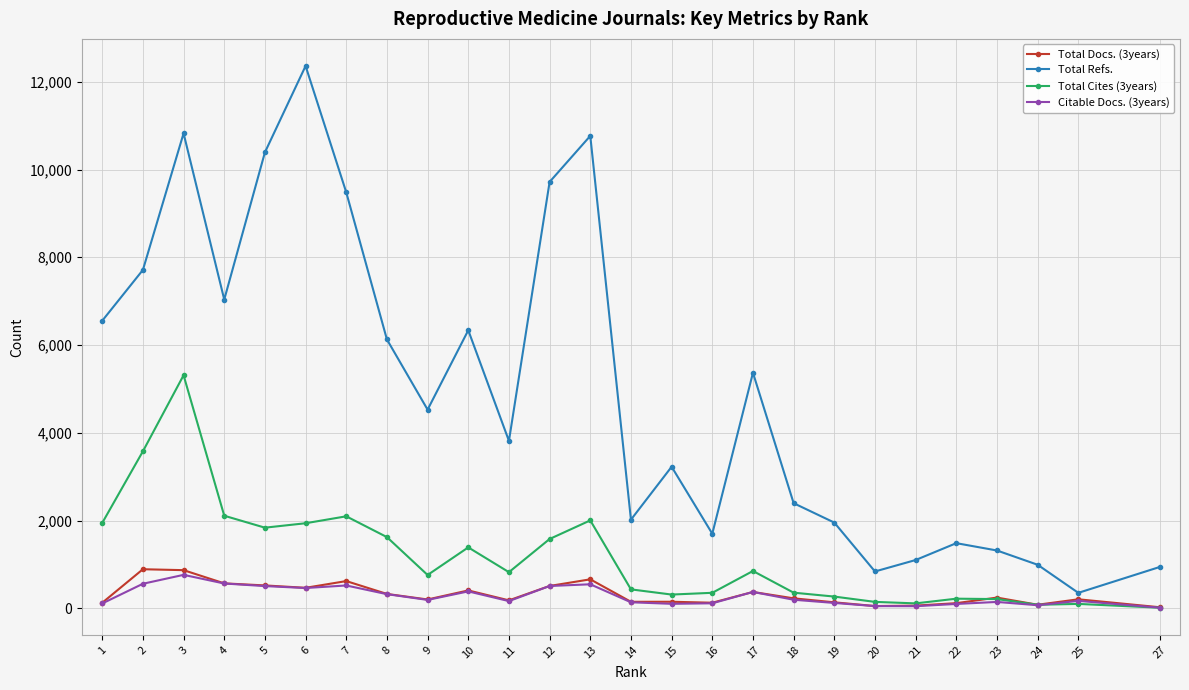

True or false: Total Refs. and Citable Docs. (3years) intersect in this chart.

False